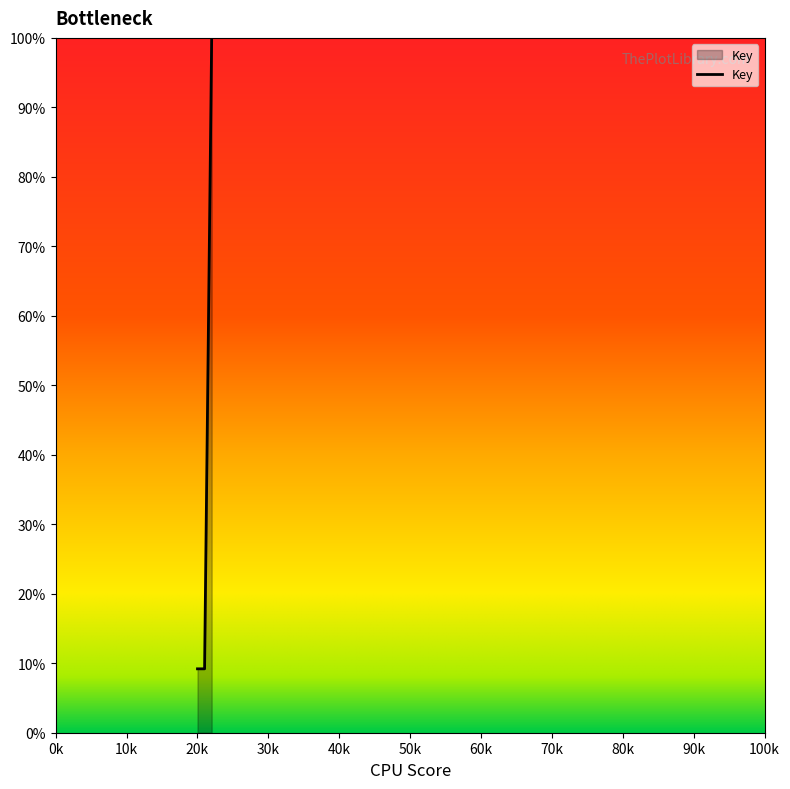

What is the sum of all values?

118.4